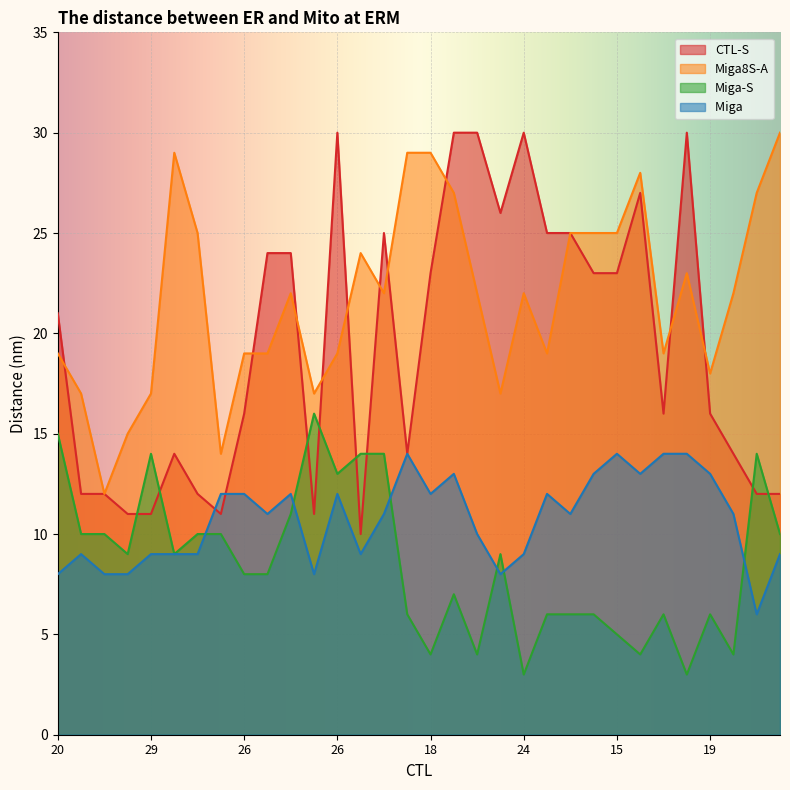

What is the difference between the second highest and minimum values in the CTL-S series?

20